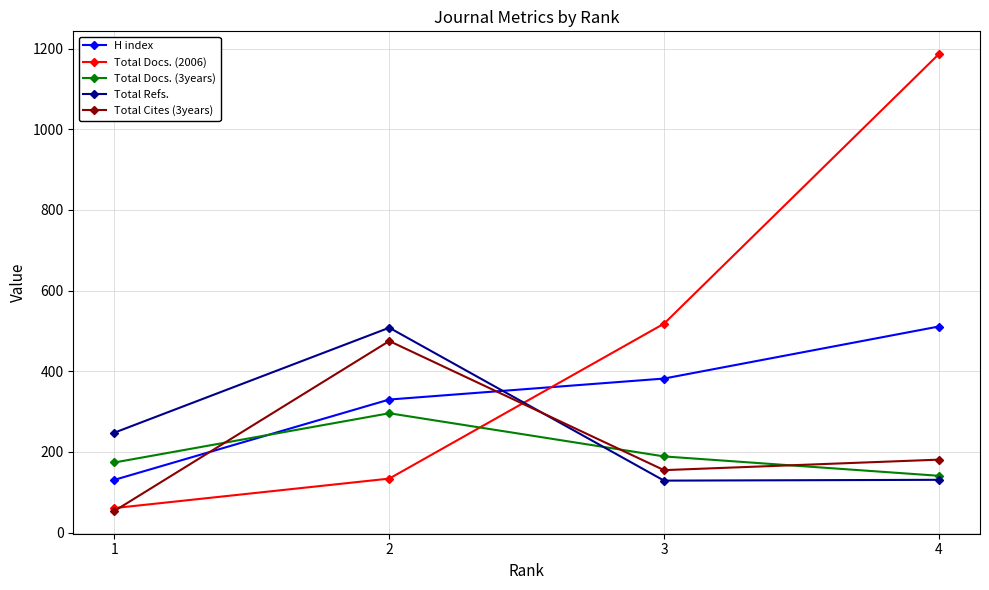

What is the value of the Total Refs. point at the 3rd from the left?

129